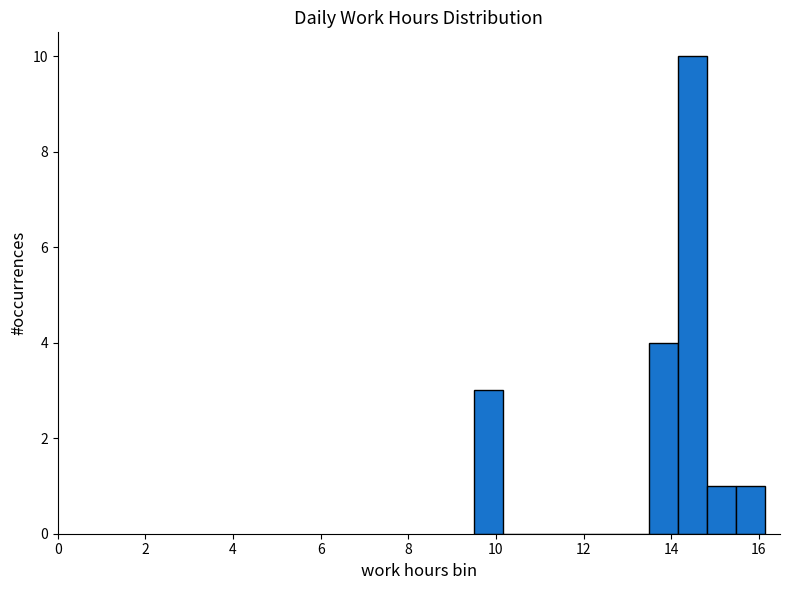

Read against the x-axis, roughly where is the centre of the tallest bar?

14.4